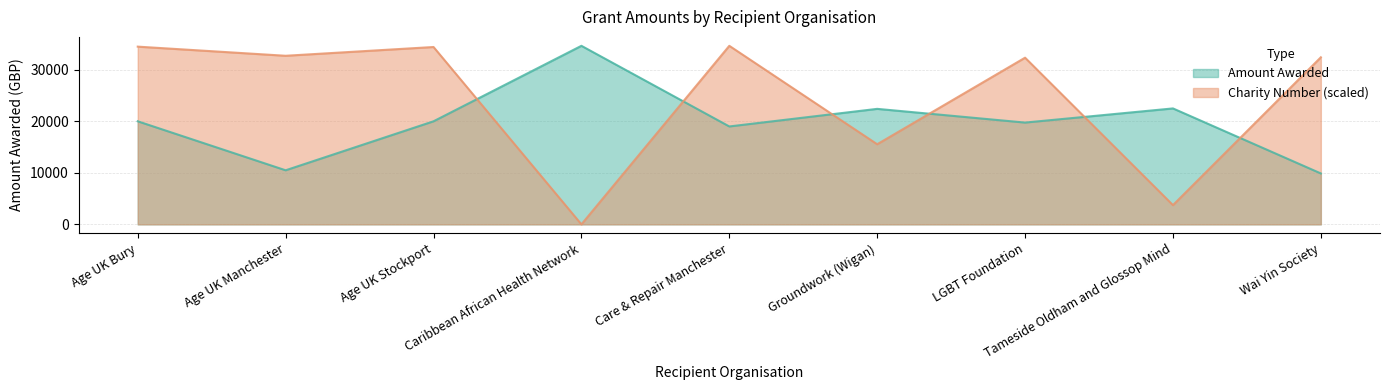

True or false: Charity Number and Amount Awarded intersect in this chart.

True